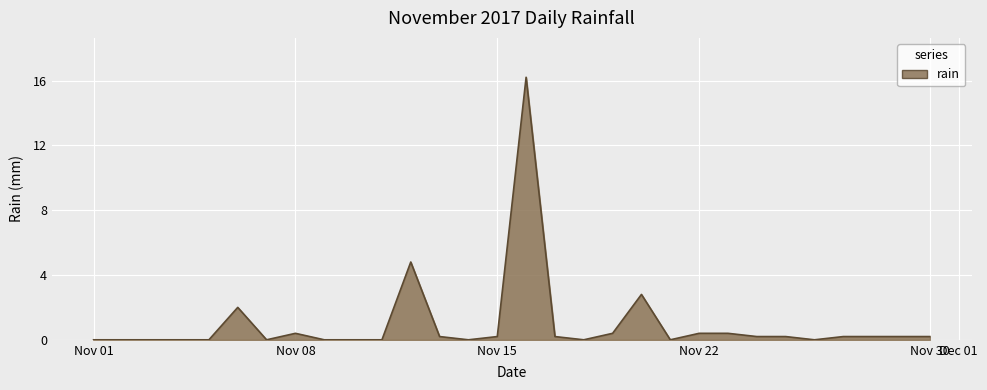

Reading left to right, what are all the values shown in this chart?

0.0	0.0	0.0	0.0	0.0	2.0	0.0	0.4	0.0	0.0	0.0	4.8	0.2	0.0	0.2	16.2	0.2	0.0	0.4	2.8	0.0	0.4	0.4	0.2	0.2	0.0	0.2	0.2	0.2	0.2